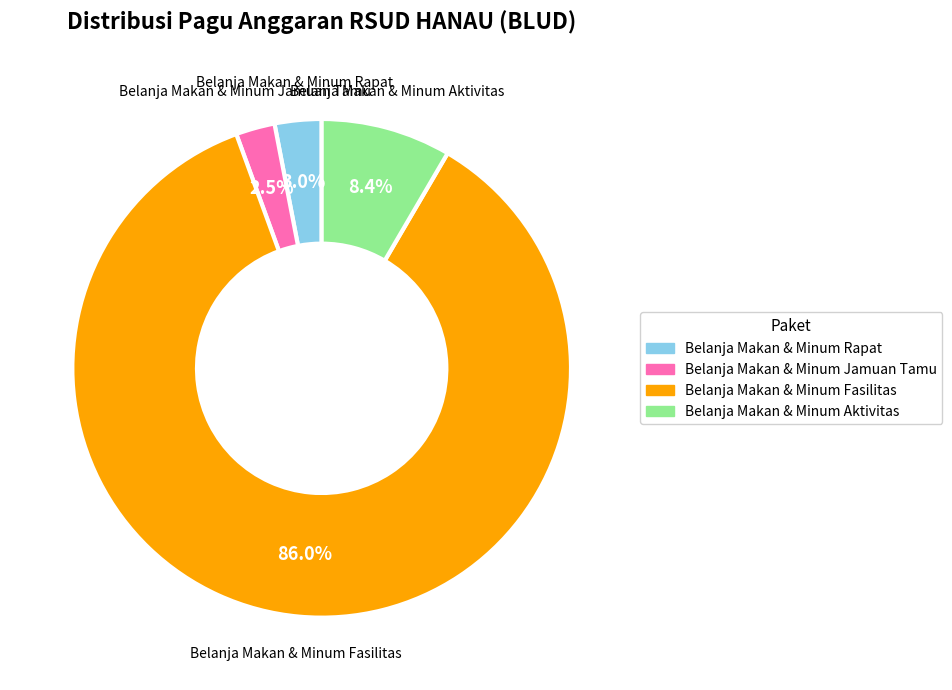

Which has a higher value, Belanja Makan & Minum Fasilitas or Belanja Makan & Minum Aktivitas?

Belanja Makan & Minum Fasilitas